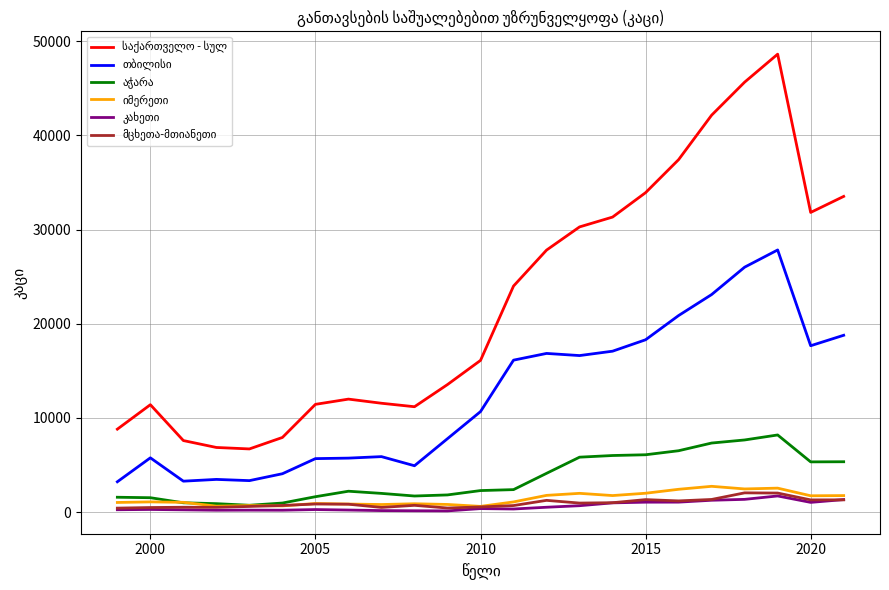

How many distinct data groups are displayed?

6